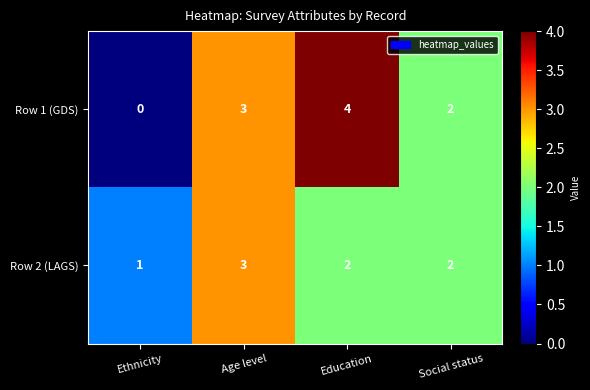

What is the sum of all Row 2 (LAGS) values?

8